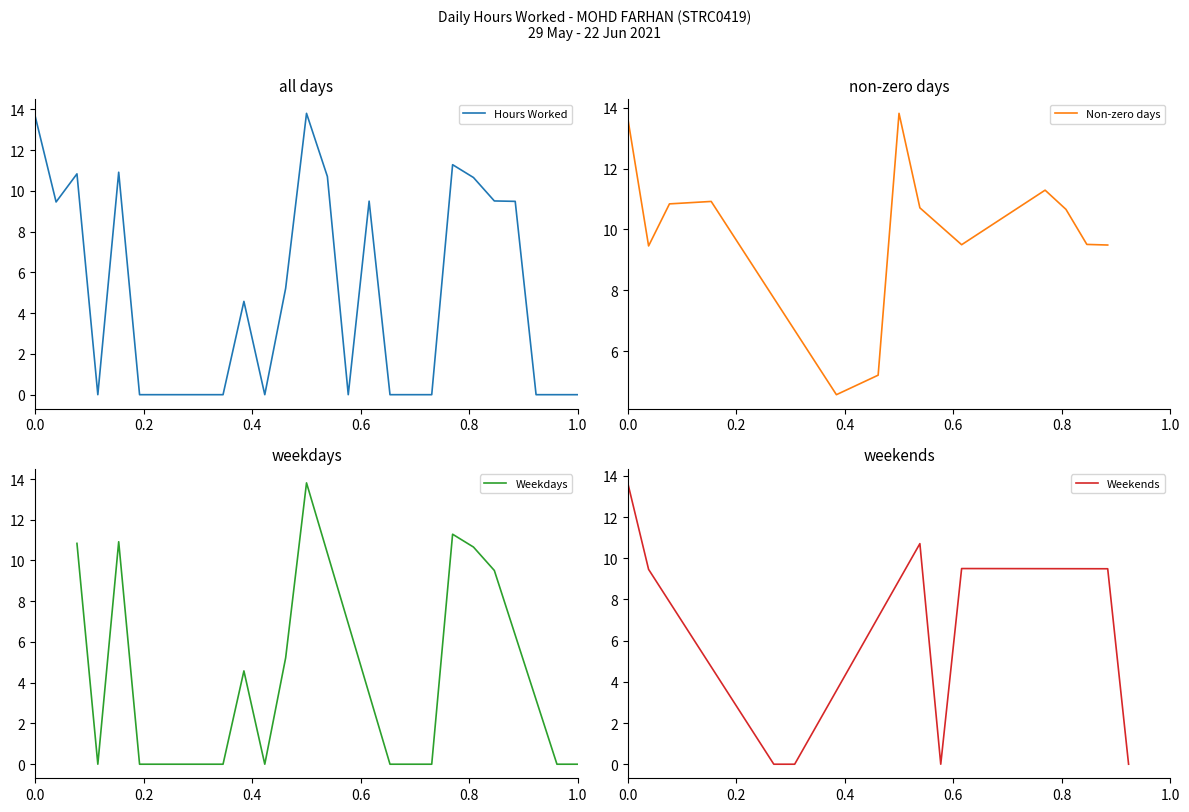

The value at 31-Mon is 3.0. True or false?

False